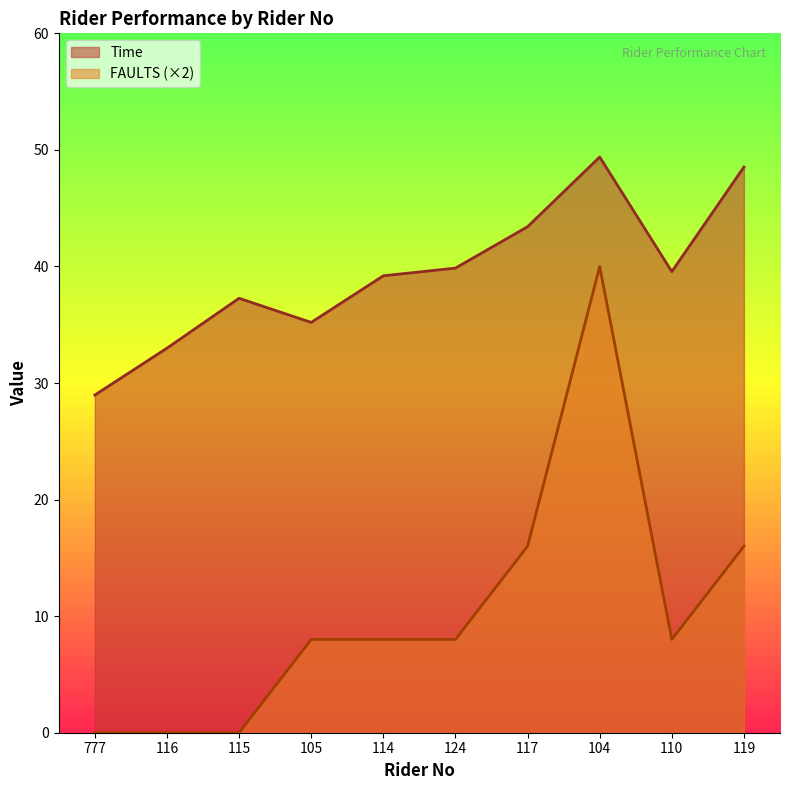

Reading left to right, list all the values displayed in this chart.

Time: 29.0	33.0	37.3	35.2	39.2	39.9	43.4	49.4	39.6	48.5
FAULTS: 0.0	0.0	0.0	8.0	8.0	8.0	16.0	40.0	8.0	16.0